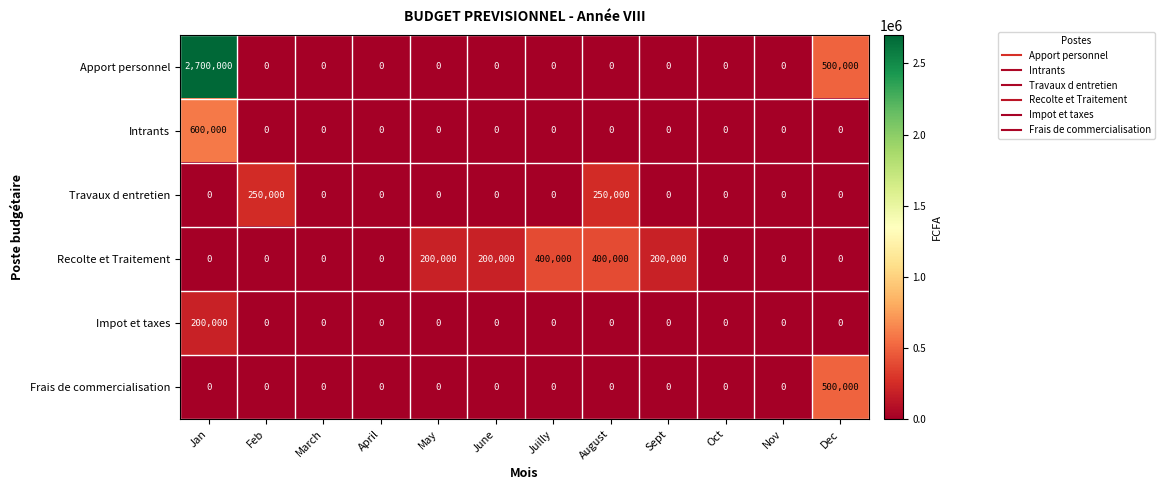

What is the difference between the Recolte et Traitement values at Oct and June?

200000